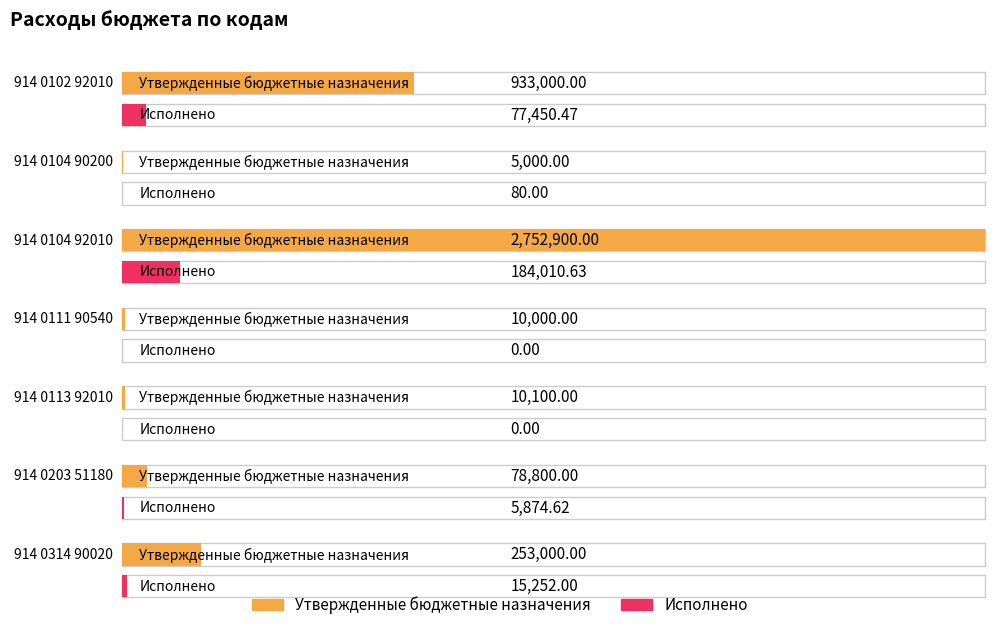

Which series changed the most between 914 0104 90200 and 914 0113 92010?

Утвержденные бюджетные назначения